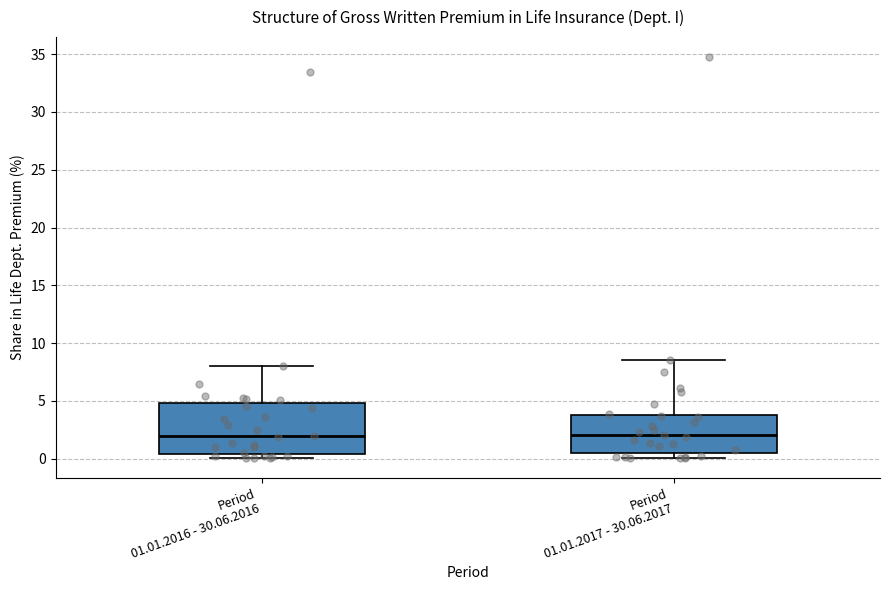

Where is the upper edge of the box for Period 01.01.2017 - 30.06.2017 on the y-axis? The values are not printed on the chart, so give them approximately, as read against the axis.

4.0